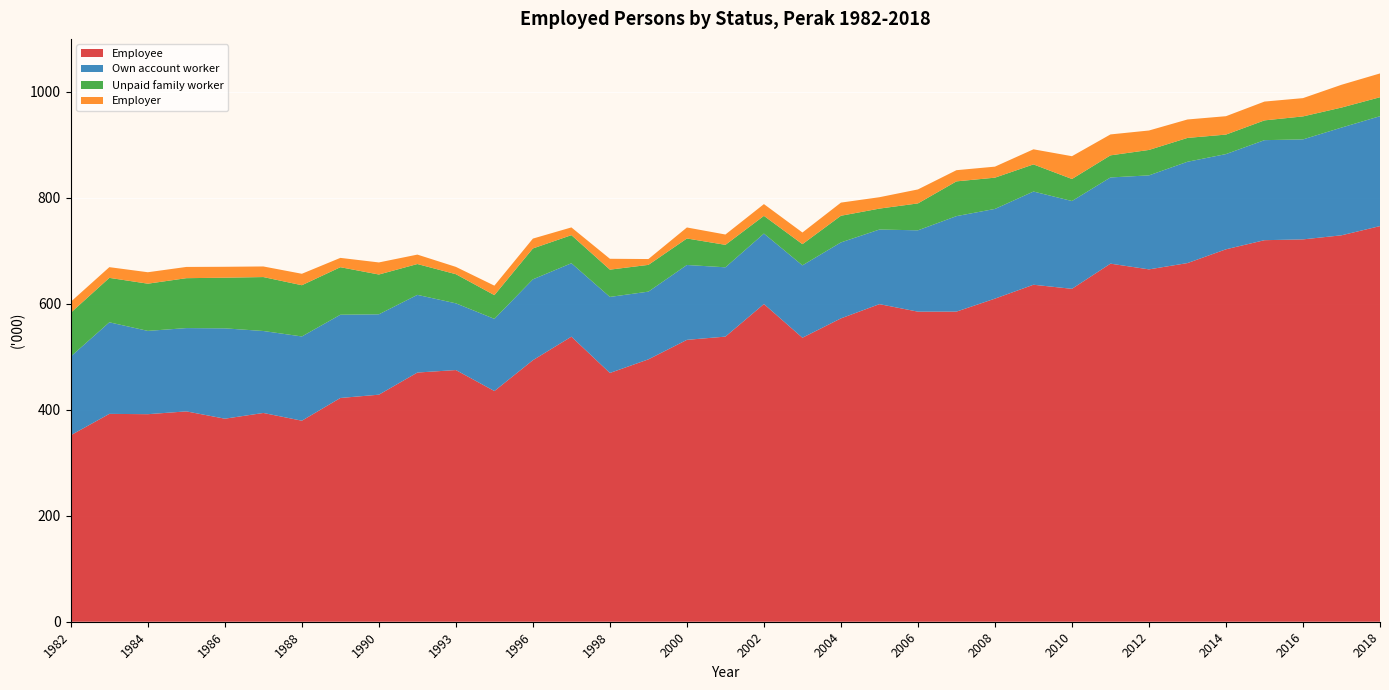

Reading right to left, transcribe all the data shown in this chart.

Employee: 2018=746.7	2017=729.3	2016=721.6	2015=720.1	2014=702.9	2013=676.9	2012=665.0	2011=675.8	2010=628.3	2009=636.0	2008=609.8	2007=585.3	2006=585.2	2005=599.4	2004=572.5	2003=536.0	2002=599.6	2001=538.1	2000=532.0	1999=495.2	1998=469.5	1997=538.0	1996=493.6	1995=435.4	1993=475.0	1992=470.3	1990=428.5	1989=422.3	1988=379.4	1987=394.0	1986=383.2	1985=397.0	1984=391.7	1983=392.3	1982=352.0
Own account worker: 2018=207.4	2017=203.3	2016=188.7	2015=188.8	2014=179.7	2013=191.2	2012=177.4	2011=162.7	2010=165.7	2009=175.9	2008=169.3	2007=180.2	2006=153.5	2005=140.8	2004=143.4	2003=136.6	2002=133.0	2001=130.8	2000=141.3	1999=127.8	1998=143.5	1997=138.6	1996=152.6	1995=136.2	1993=125.9	1992=146.6	1990=151.7	1989=157.1	1988=159.0	1987=154.7	1986=170.5	1985=157.2	1984=157.2	1983=172.8	1982=148.7
Unpaid family worker: 2018=35.8	2017=37.8	2016=43.4	2015=37.3	2014=36.8	2013=45.0	2012=48.0	2011=41.7	2010=41.6	2009=51.2	2008=59.0	2007=65.6	2006=50.8	2005=39.5	2004=50.3	2003=40.0	2002=33.4	2001=42.4	2000=50.0	1999=50.5	1998=51.5	1997=53.0	1996=58.3	1995=44.8	1993=55.0	1992=58.2	1990=75.1	1989=89.7	1988=96.7	1987=101.8	1986=95.6	1985=94.2	1984=89.1	1983=83.9	1982=82.6
Employer: 2018=44.9	2017=43.0	2016=34.5	2015=35.5	2014=34.7	2013=34.8	2012=36.7	2011=39.5	2010=43.0	2009=28.5	2008=20.8	2007=21.1	2006=26.4	2005=21.5	2004=24.8	2003=22.0	2002=22.2	2001=19.5	2000=20.8	1999=11.0	1998=20.5	1997=14.6	1996=18.6	1995=17.9	1993=13.8	1992=17.8	1990=22.8	1989=17.6	1988=21.6	1987=20.0	1986=20.6	1985=21.2	1984=21.6	1983=20.2	1982=20.7